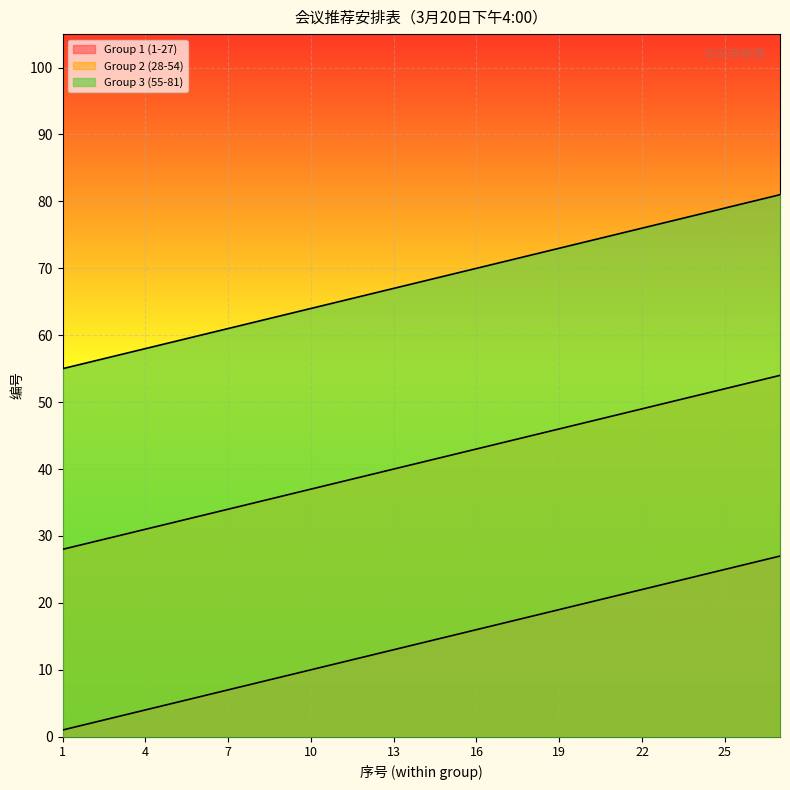

Reading left to right, list all the values displayed in this chart.

Group 1 (1-27): 1	2	3	4	5	6	7	8	9	10	11	12	13	14	15	16	17	18	19	20	21	22	23	24	25	26	27
Group 2 (28-54): 28	29	30	31	32	33	34	35	36	37	38	39	40	41	42	43	44	45	46	47	48	49	50	51	52	53	54
Group 3 (55-81): 55	56	57	58	59	60	61	62	63	64	65	66	67	68	69	70	71	72	73	74	75	76	77	78	79	80	81